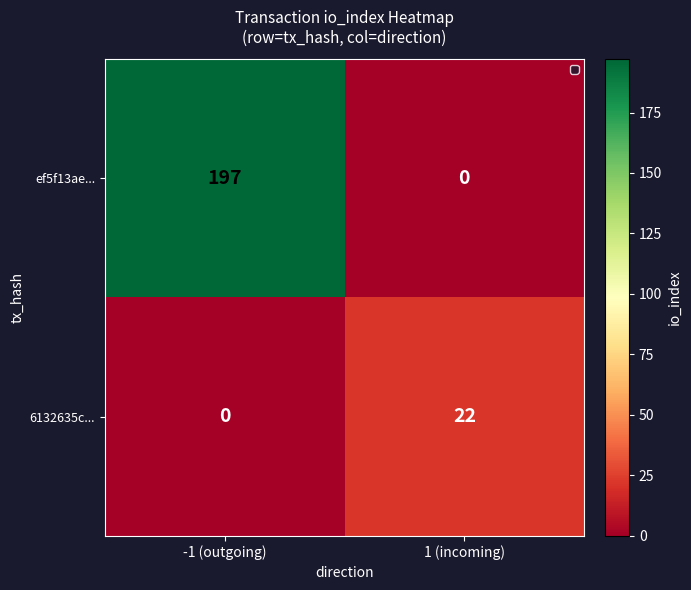

Reading right to left, list all the values displayed in this chart.

ef5f13ae...: 0	197
6132635c...: 22	0